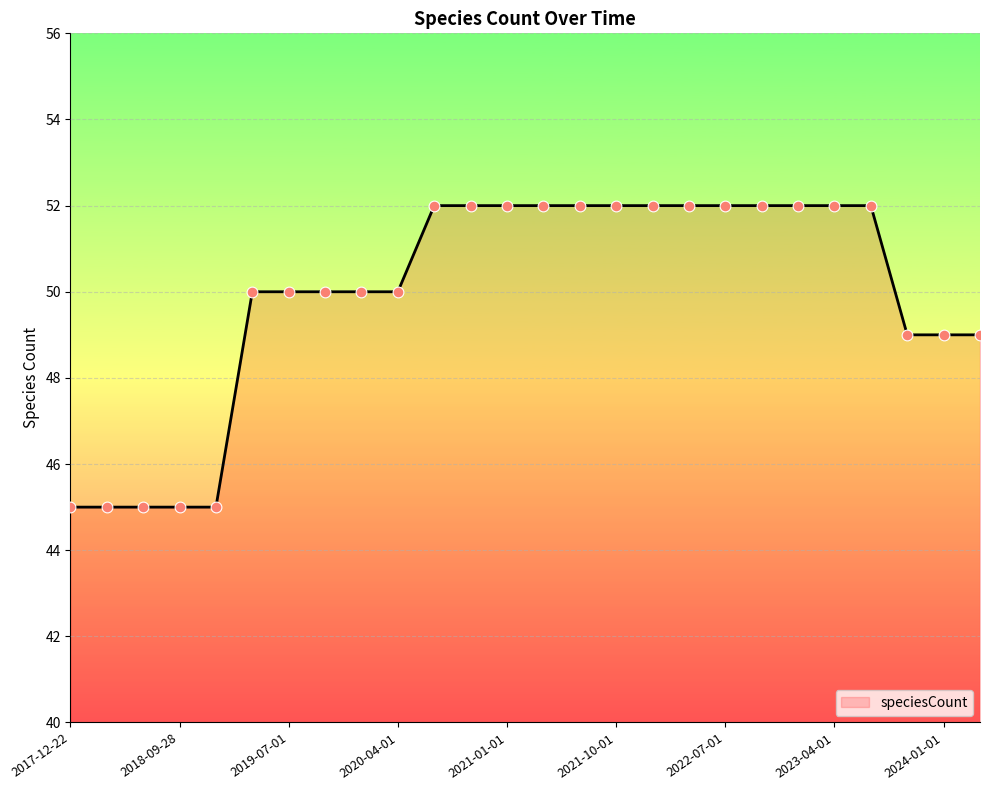

What is the maximum value shown in the chart?

52